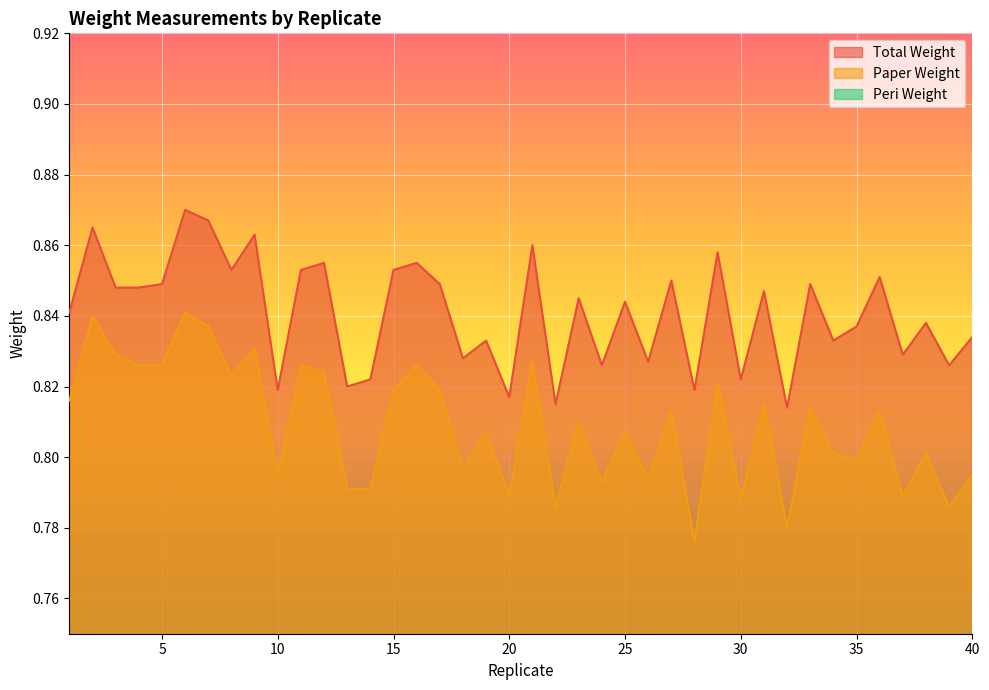

At which category does Peri Weight reach its first local valley?

3